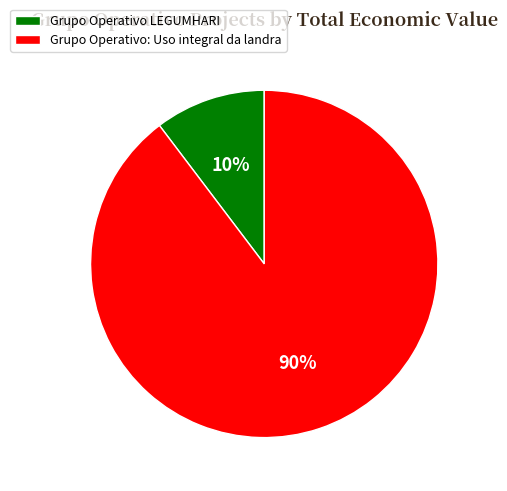

Approximately how many times larger is the value at Grupo Operativo LEGUMHARI compared to Grupo Operativo: Uso integral da landra?

0.1